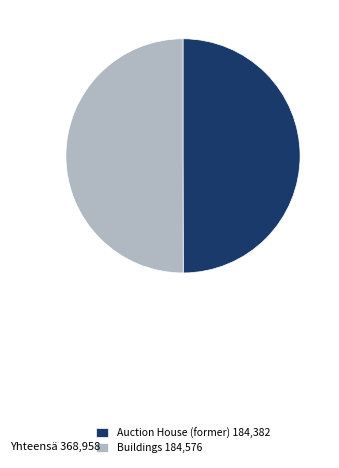

Do Auction House (former) 184,382 and Buildings 184,576 together represent more than half of the pie?

Yes